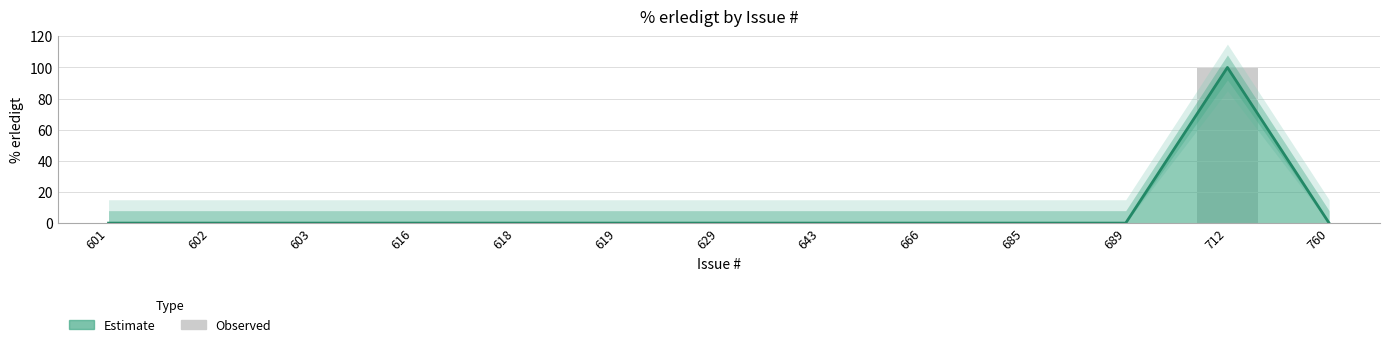

Rank the categories by value from lowest to highest.

601, 602, 603, 616, 618, 619, 629, 643, 666, 685, 689, 760, 712